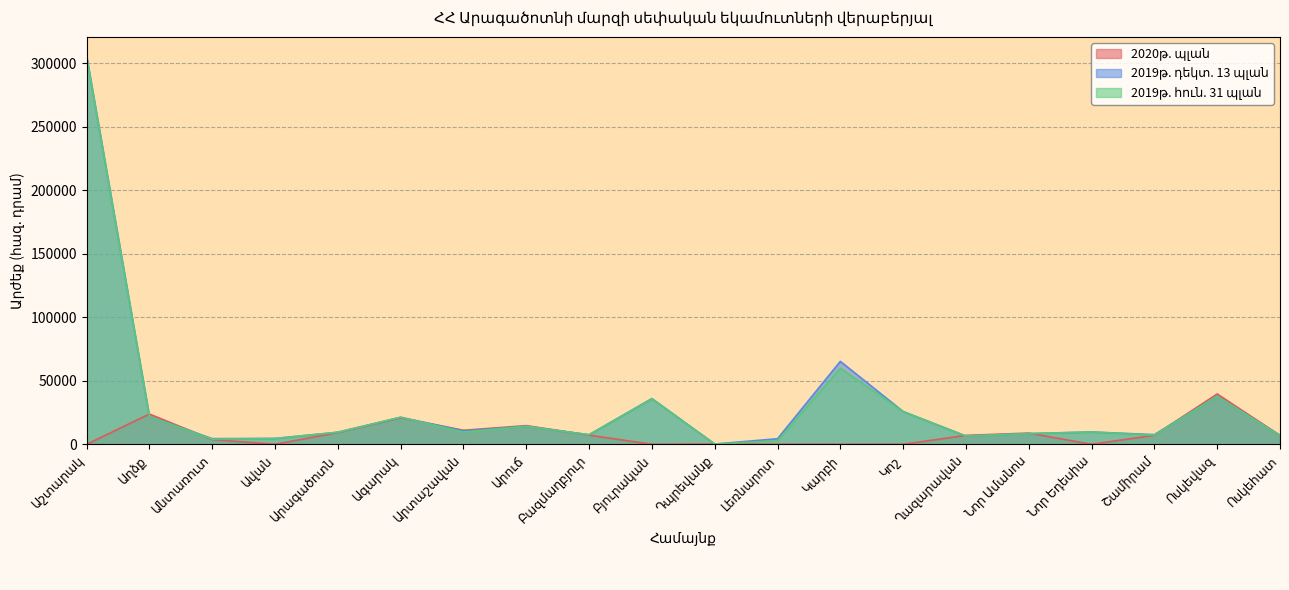

The 2020թ. պլան series shows 3715.2 at Արտաշավան. True or false?

False